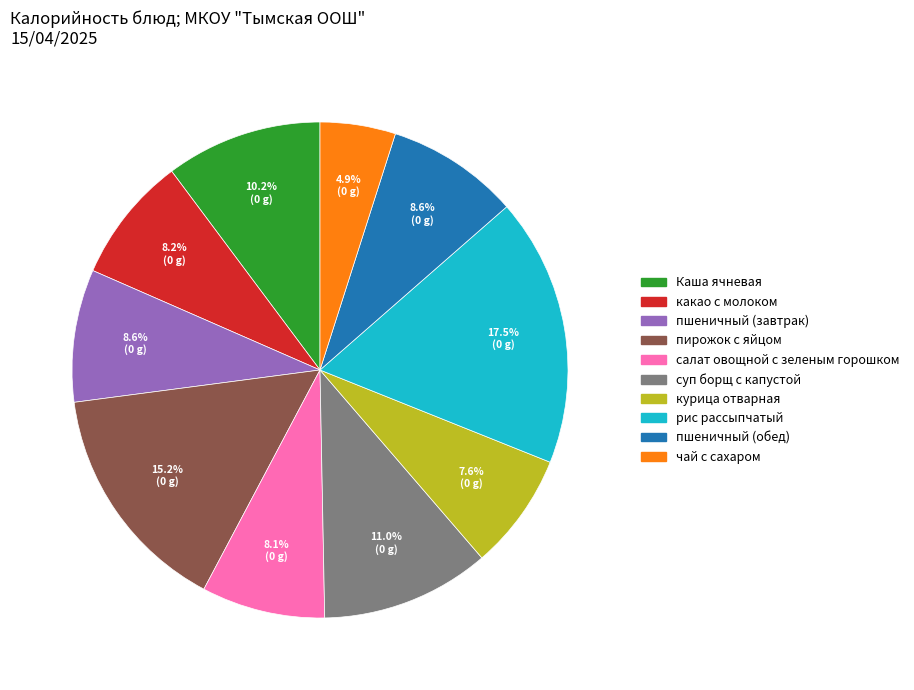

Which slice is the largest?

рис рассыпчатый